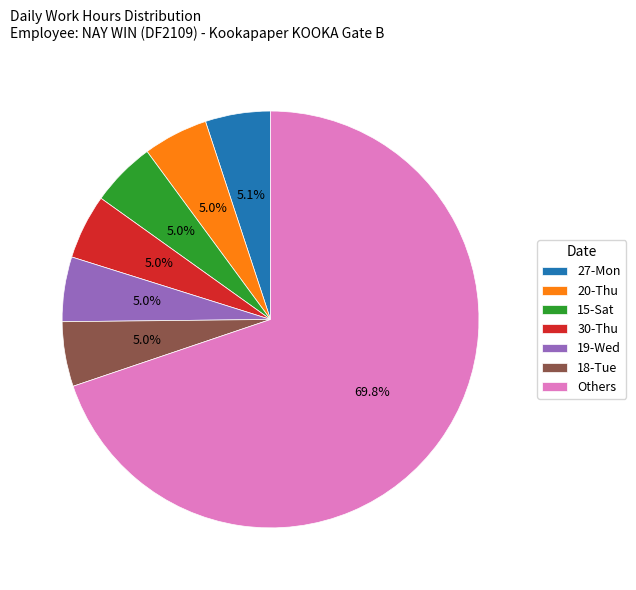

Do 18-Tue and 19-Wed together represent more than half of the pie?

No